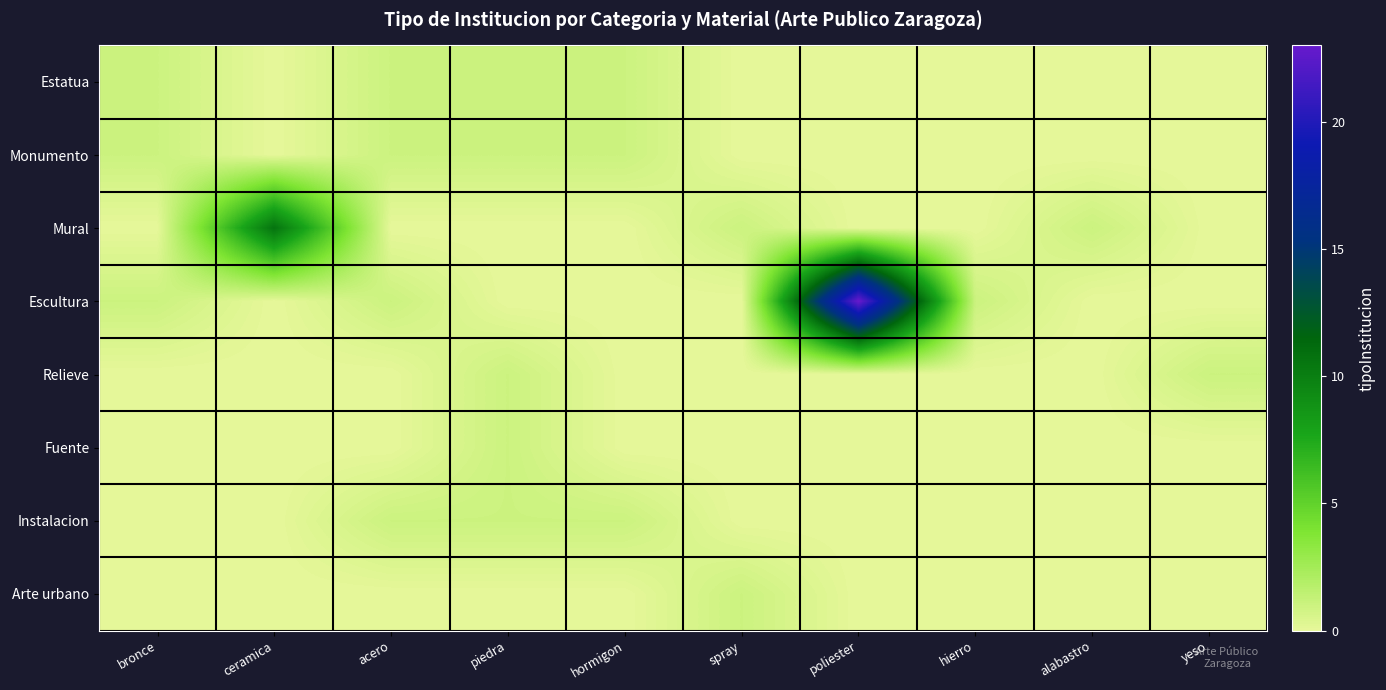

Reading left to right, extract all data points from this chart.

Estatua: bronce=1.0	ceramica=0.0	acero=1.0	piedra=1.0	hormigon=1.0	spray=0.0	poliester=0.0	hierro=0.0	alabastro=0.0	yeso=0.0
Monumento: bronce=1.0	ceramica=0.0	acero=1.0	piedra=1.0	hormigon=1.0	spray=0.0	poliester=0.0	hierro=0.0	alabastro=0.0	yeso=0.0
Mural: bronce=0.0	ceramica=10.7	acero=0.0	piedra=0.0	hormigon=0.0	spray=1.0	poliester=0.0	hierro=0.0	alabastro=1.0	yeso=0.0
Escultura: bronce=1.0	ceramica=0.0	acero=1.0	piedra=0.0	hormigon=0.0	spray=0.0	poliester=23.0	hierro=1.0	alabastro=0.0	yeso=0.0
Relieve: bronce=0.0	ceramica=0.0	acero=0.0	piedra=1.0	hormigon=0.0	spray=0.0	poliester=0.0	hierro=0.0	alabastro=0.0	yeso=1.0
Fuente: bronce=0.0	ceramica=0.0	acero=0.0	piedra=1.0	hormigon=0.0	spray=0.0	poliester=0.0	hierro=0.0	alabastro=0.0	yeso=0.0
Instalacion: bronce=0.0	ceramica=0.0	acero=1.0	piedra=1.0	hormigon=1.0	spray=0.0	poliester=0.0	hierro=0.0	alabastro=0.0	yeso=0.0
Arte urbano: bronce=0.0	ceramica=0.0	acero=0.0	piedra=0.0	hormigon=0.0	spray=1.0	poliester=0.0	hierro=0.0	alabastro=0.0	yeso=0.0